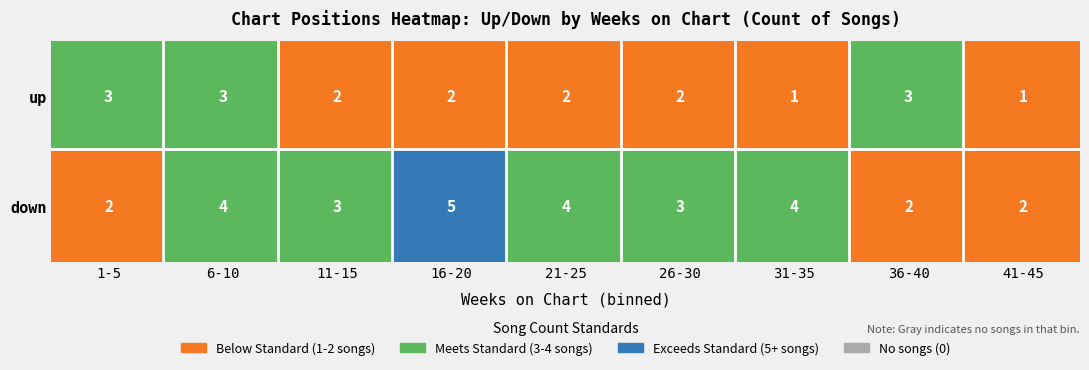

The value of up at 21-25 is 1. True or false?

False